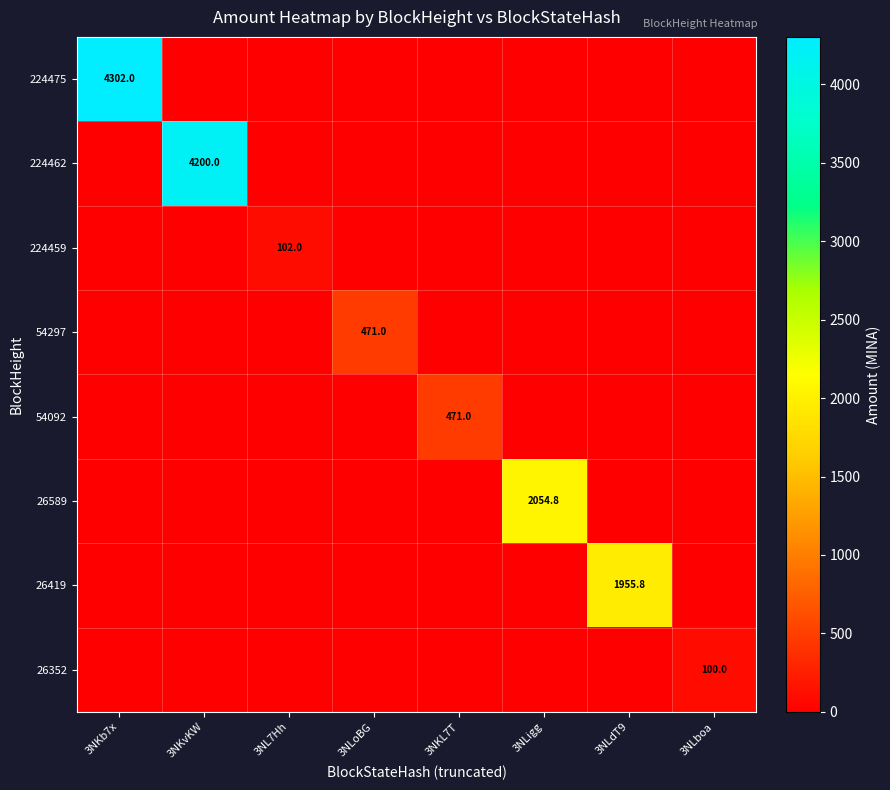

The value of 26589 at 3NLigg is 1024.3. True or false?

False